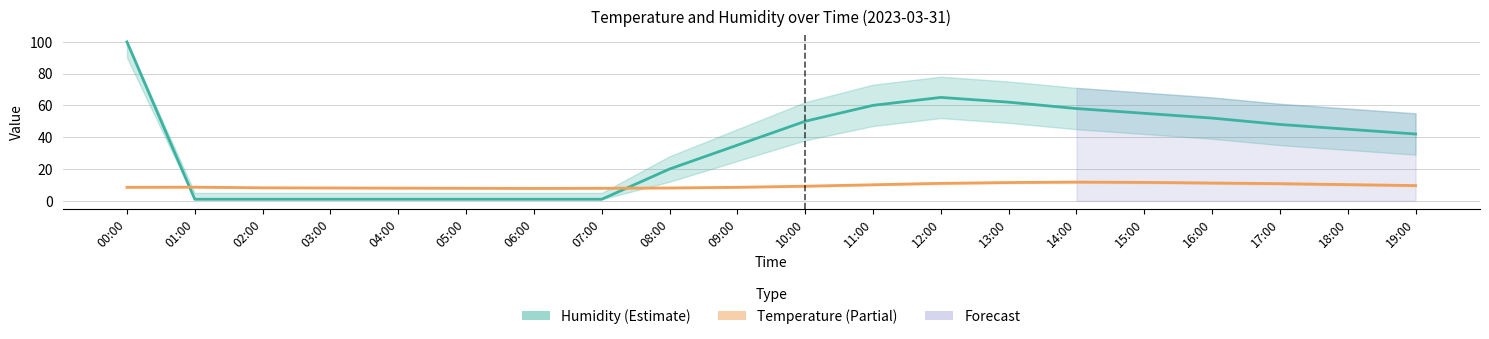

True or false: Humidity (Estimate) and Temperature (Partial) cross at least once.

True